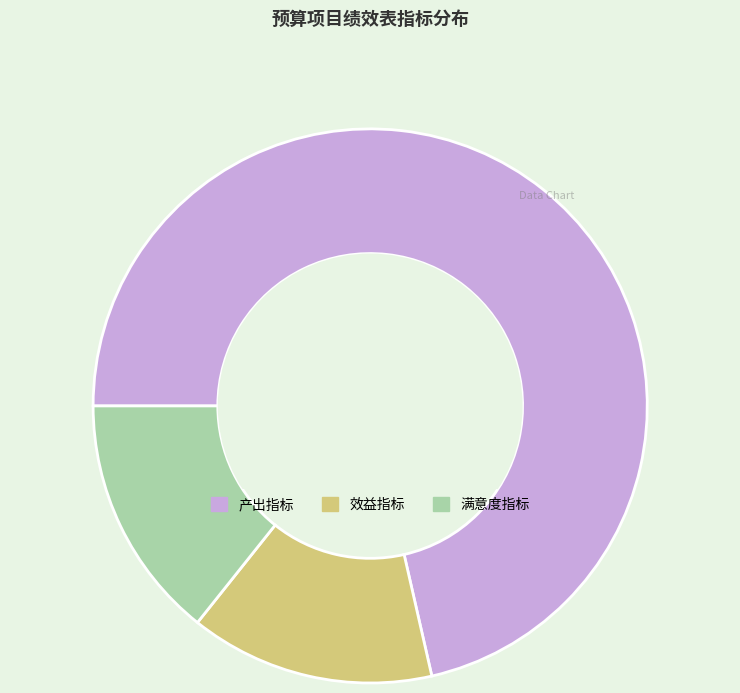

Which slice is the largest?

产出指标